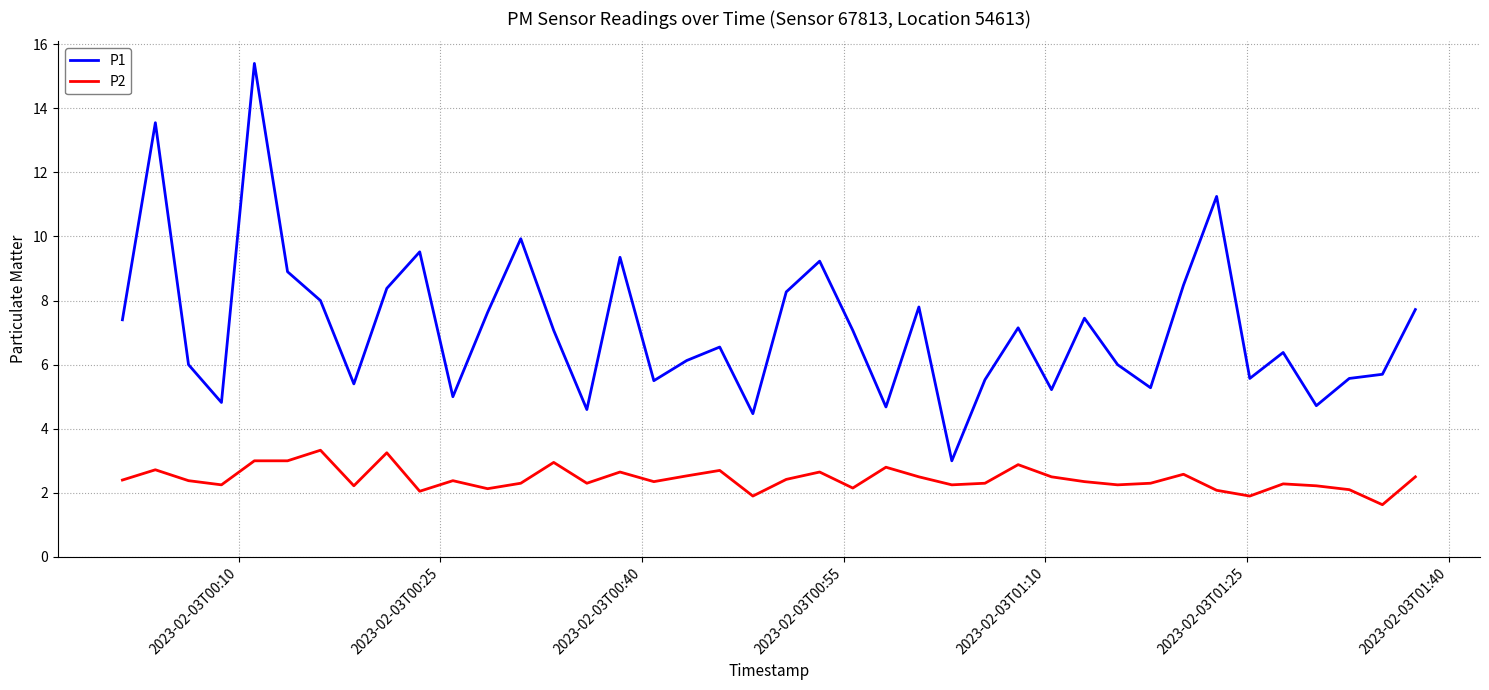

True or false: P2 and P1 intersect in this chart.

False